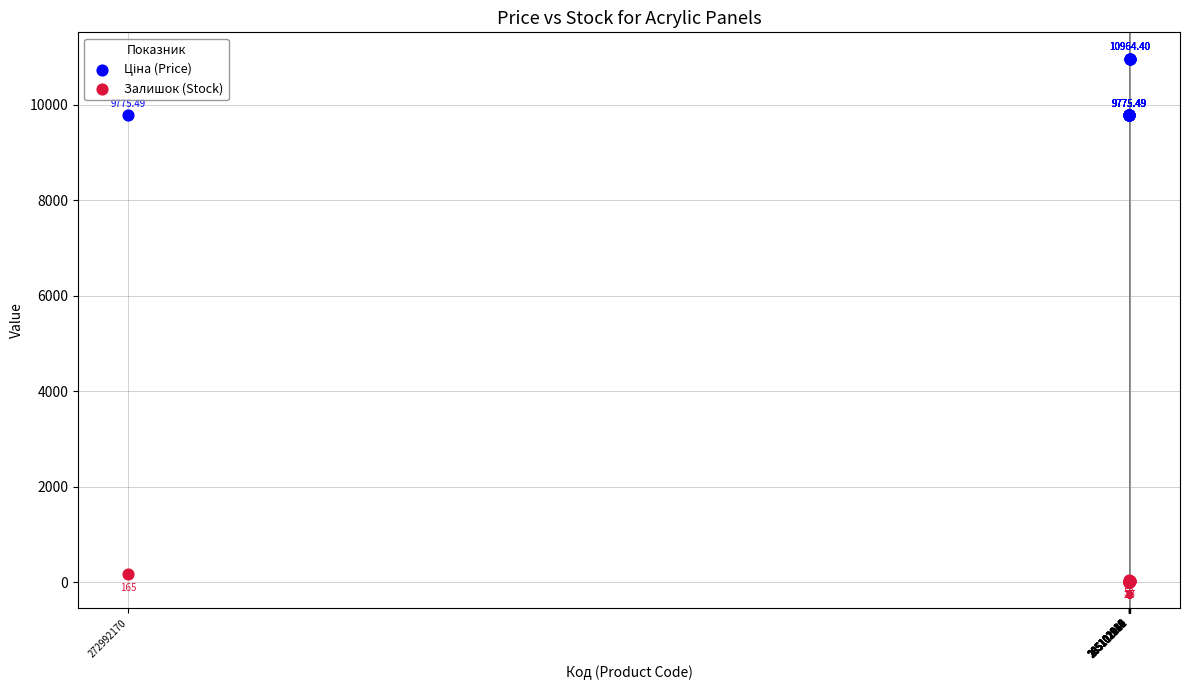

Which series contains the lowest Y value?

Залишок (Stock)